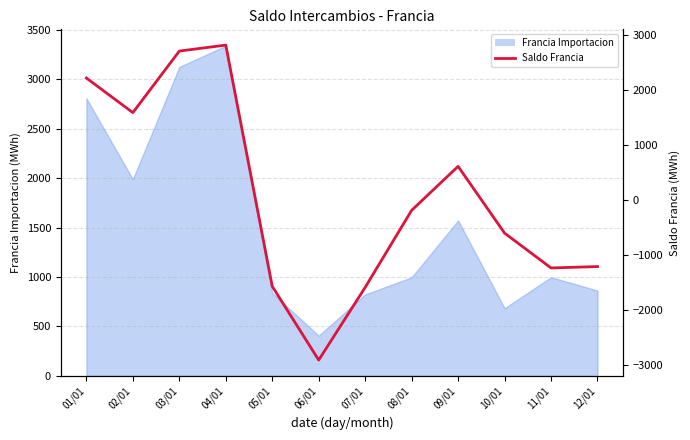

What is the label of the 11th point from the left?

11/01